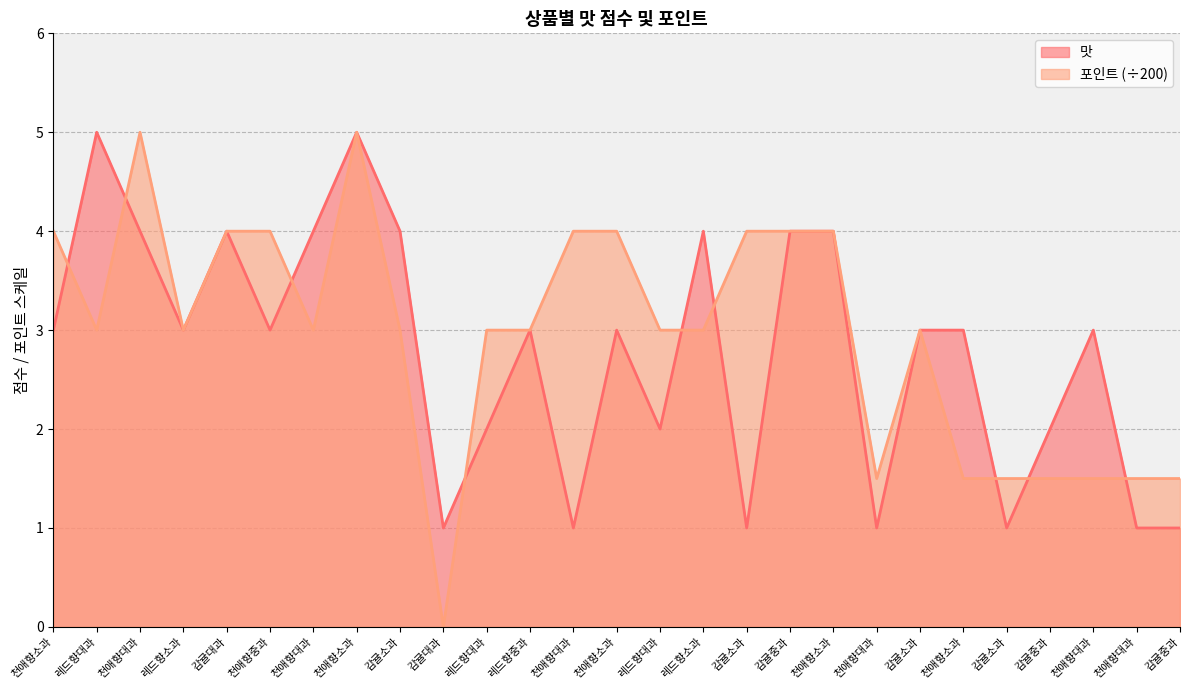

Where is the first local minimum for 포인트?

레드향대과